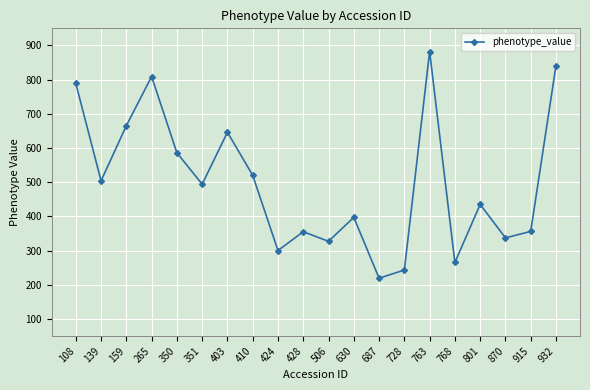

Which label corresponds to the smallest value in the chart?

687